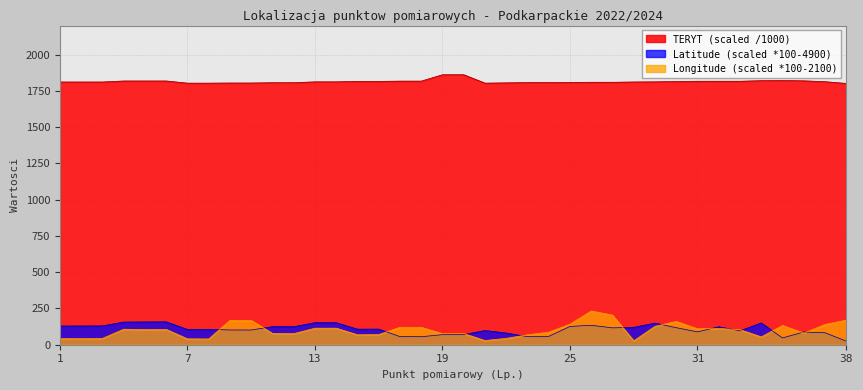

True or false: Latitude has more than 0 points higher than both neighbors.

True